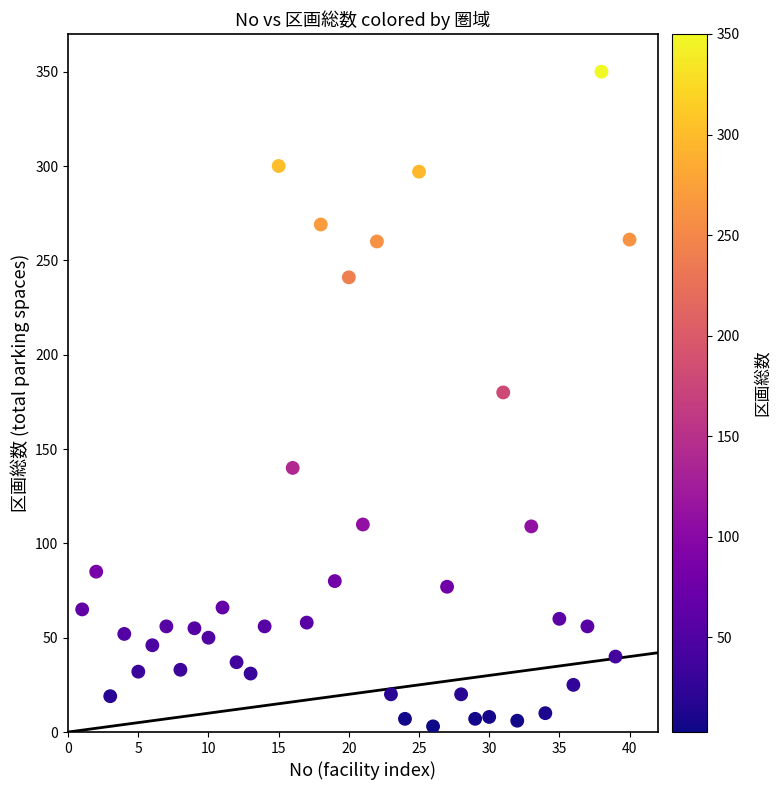

What is the range of X values (max minus min)?

39